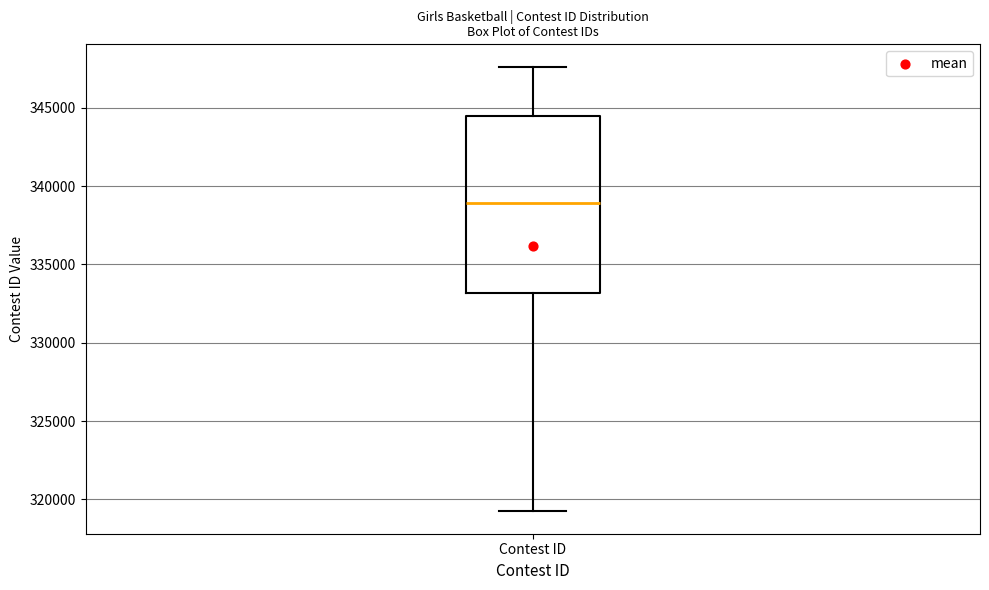

Read this box plot against the y-axis: the position of the median line, the range covered by the box, and the ends of both whiskers. The values are not printed on the chart, so give them approximately, as read against the axis.

median 339000, box 333000 to 344500, whiskers 319000 to 347500